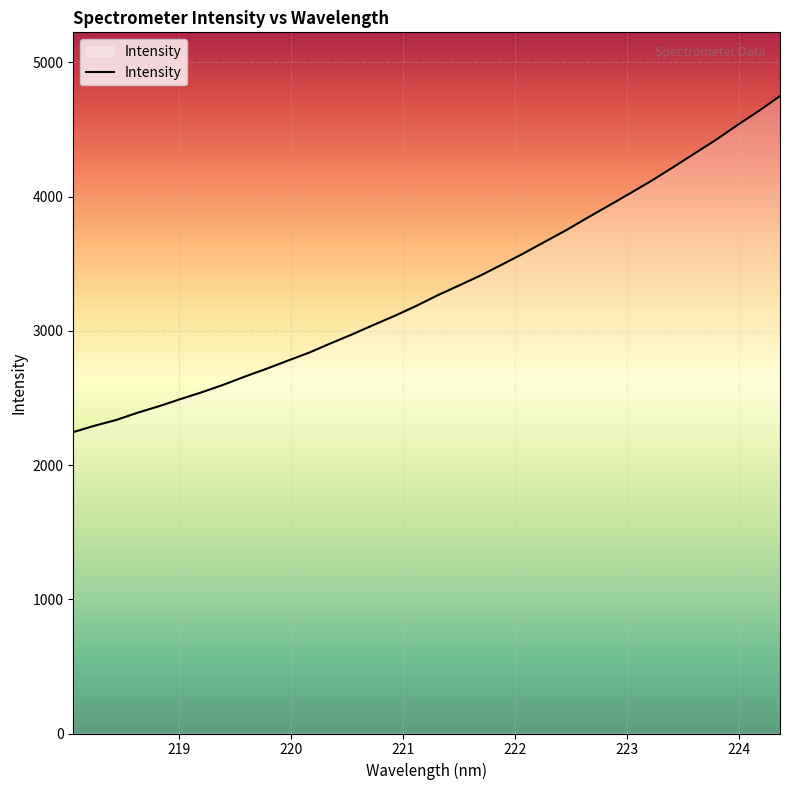

What is the smallest value displayed?

2245.5